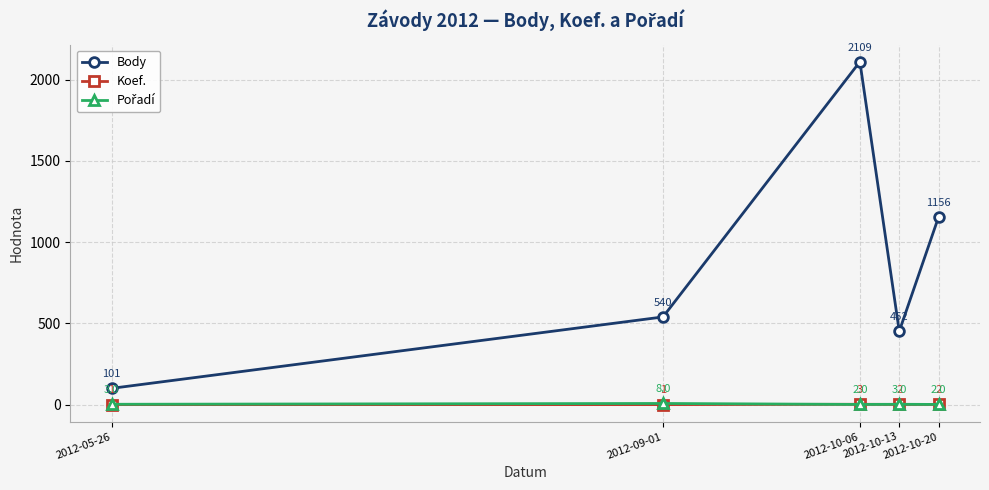

Which series has the largest range (max minus min)?

Body